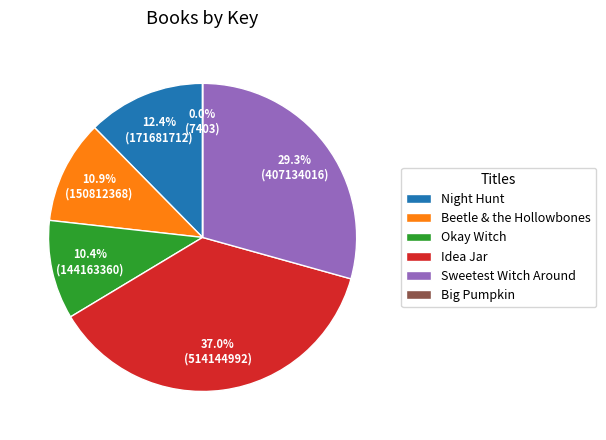

What is the ratio of the value at Sweetest Witch Around to the value at Night Hunt?

2.4